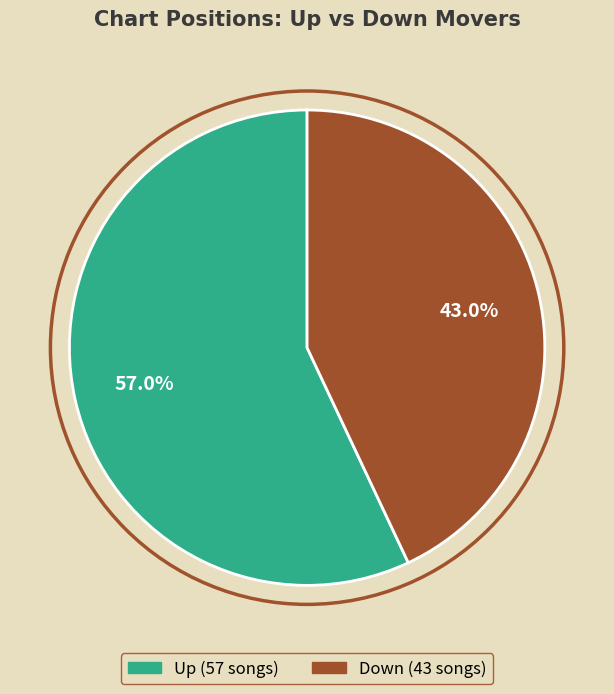

Is there a majority slice in this chart?

Yes